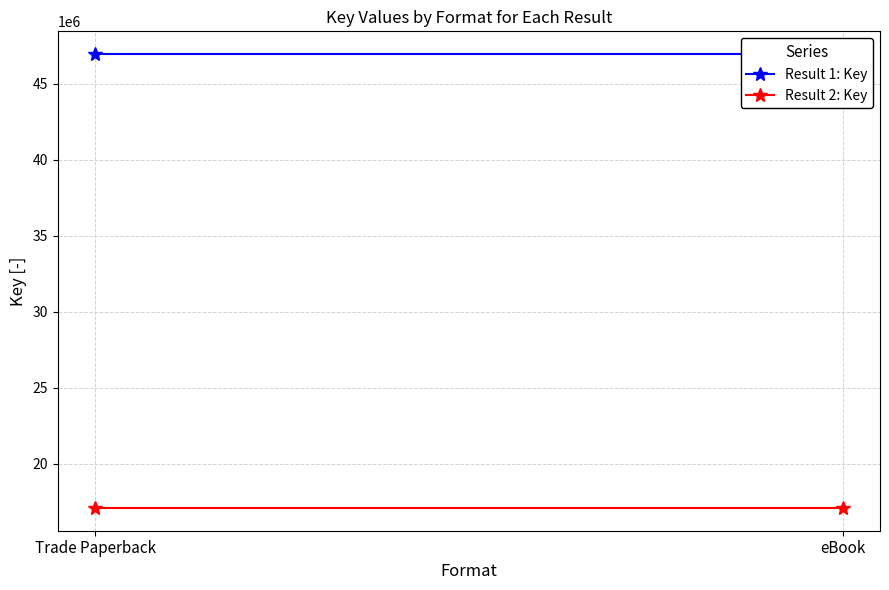

What is the lowest value of the Result 1: Key series?

46951326